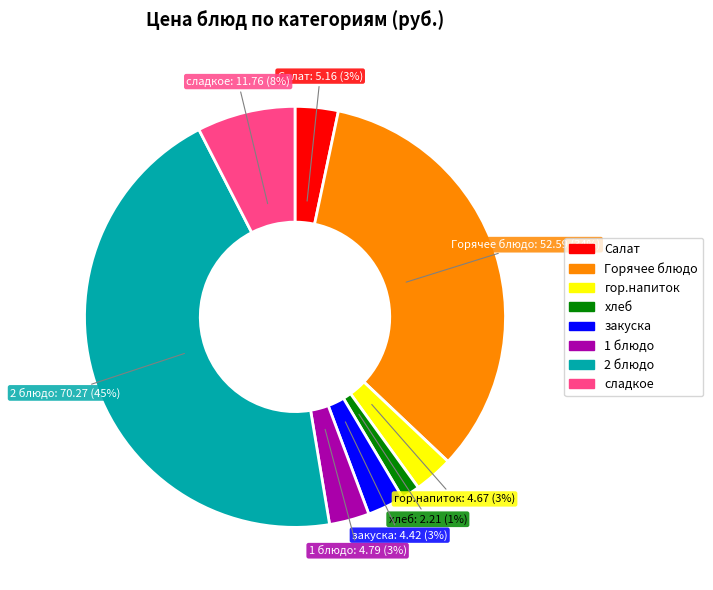

True or false: гор.напиток accounts for 16% of the total.

False